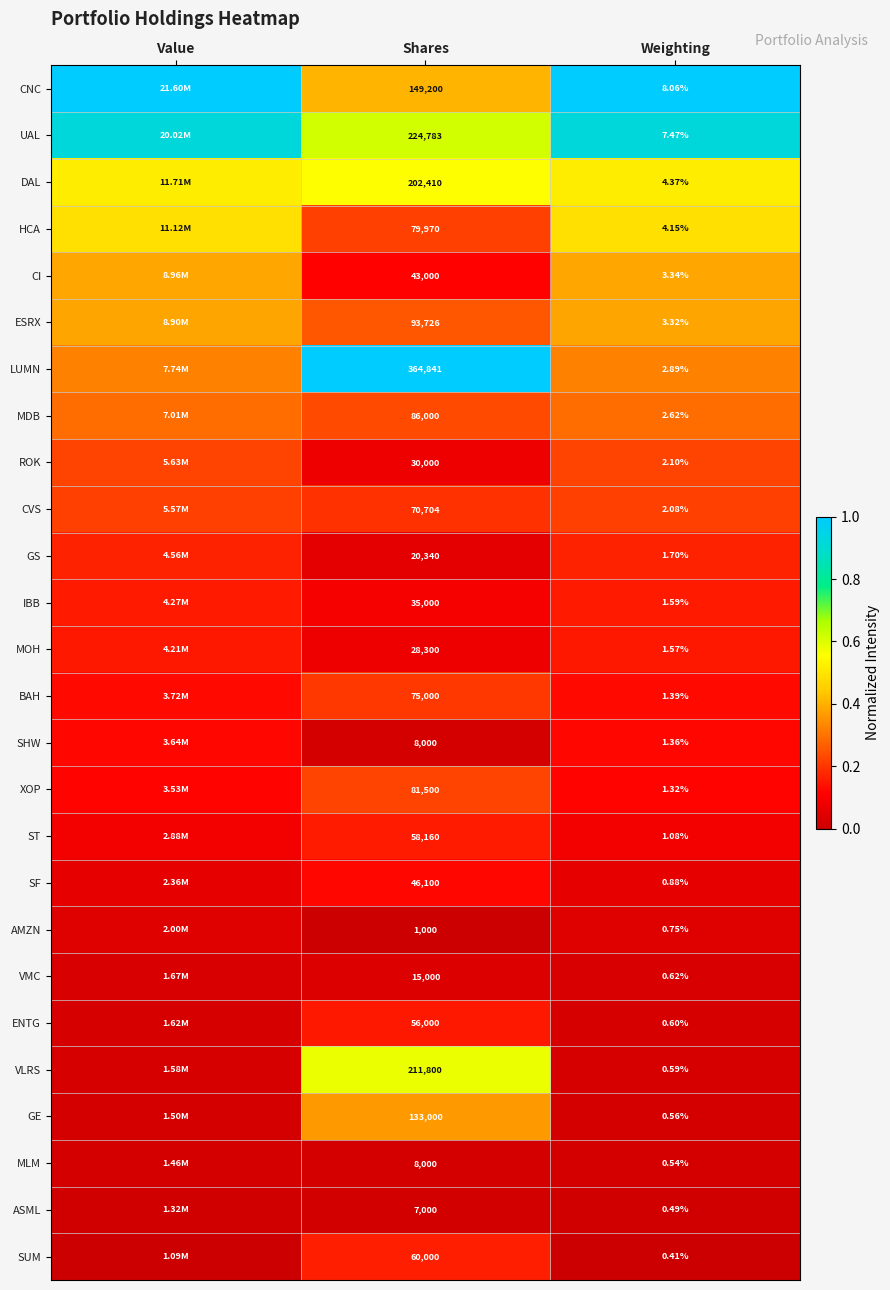

Is the value of MLM at Shares greater than the value of GS at Shares?

No